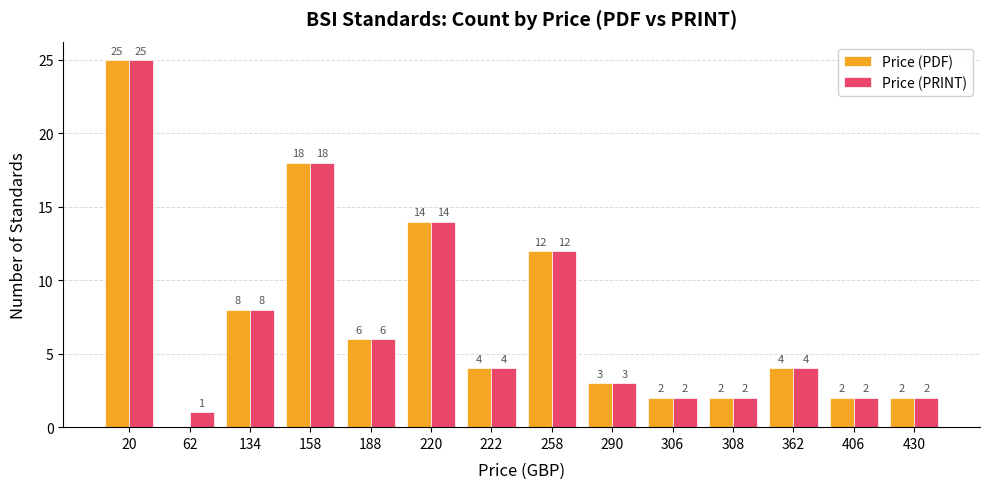

What is the approximate value of Price (PDF) at 134, to the nearest 10?

10